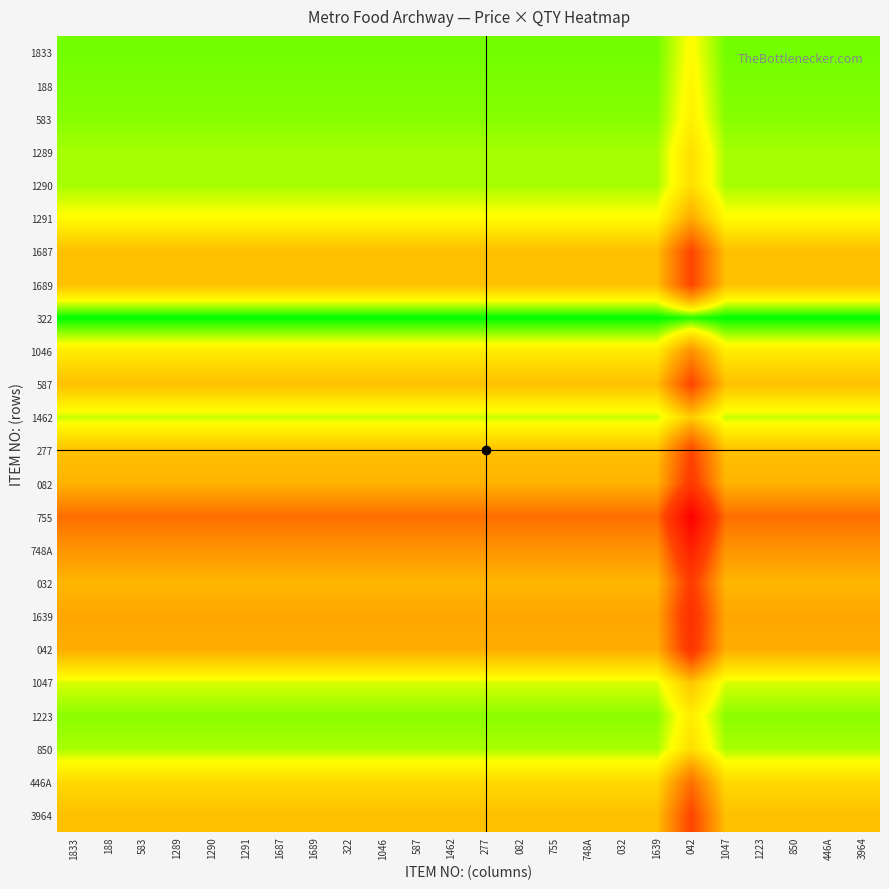

What is the minimum value shown in the chart?

0.8